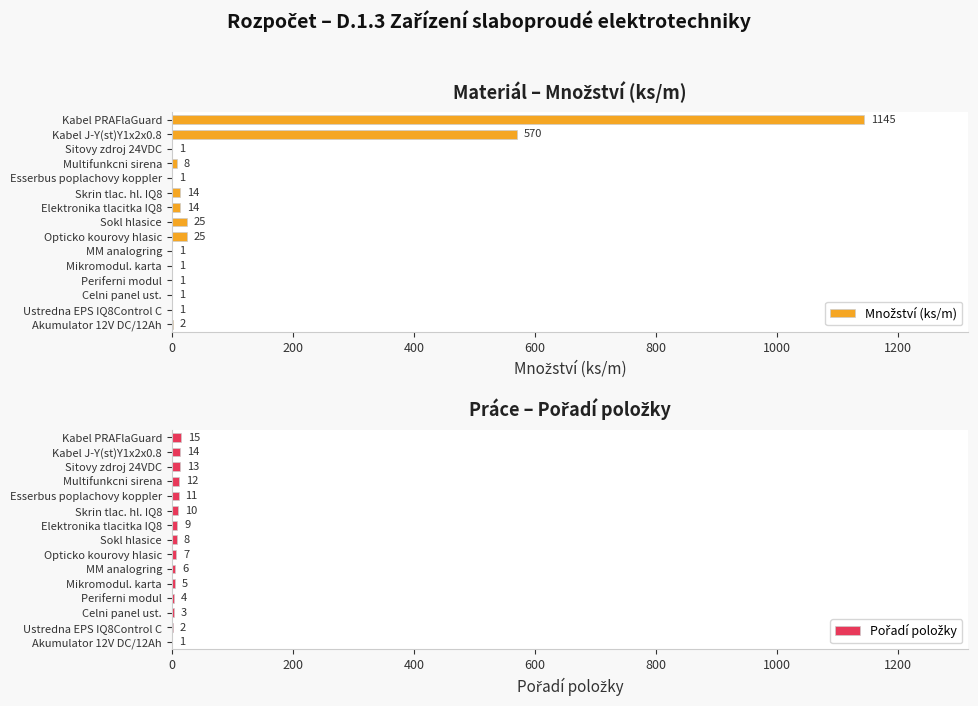

The value of Pořadí položky at Akumulator 12V DC/12Ah is 0. True or false?

False